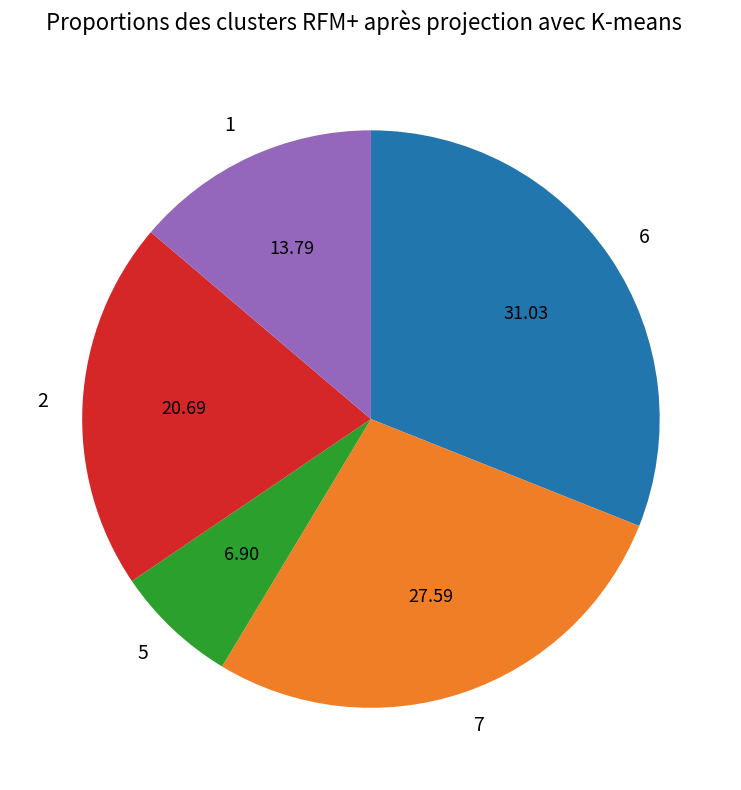

Rank the categories by value from lowest to highest.

5, 1, 2, 7, 6